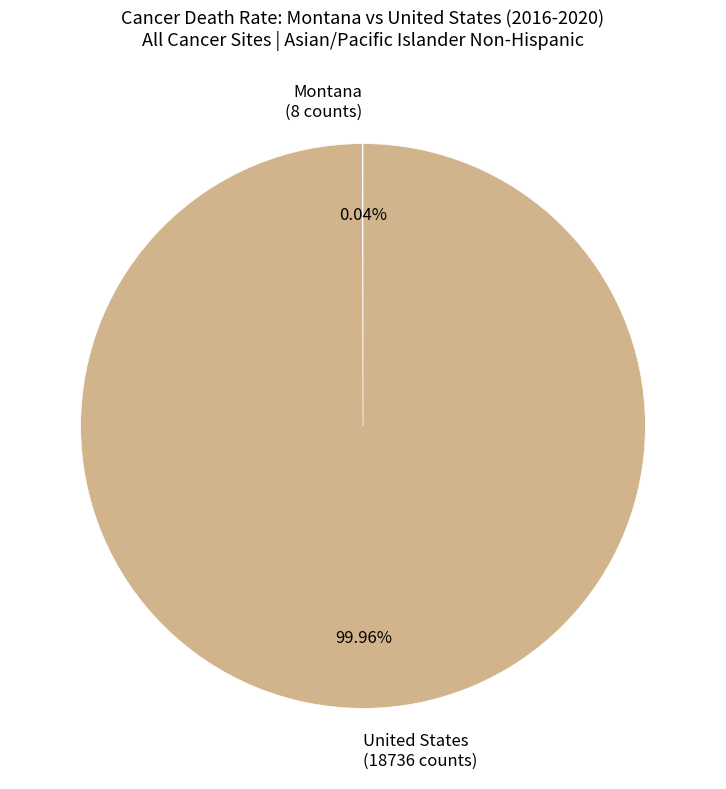

Which category accounts for the majority?

United States (18736 counts)